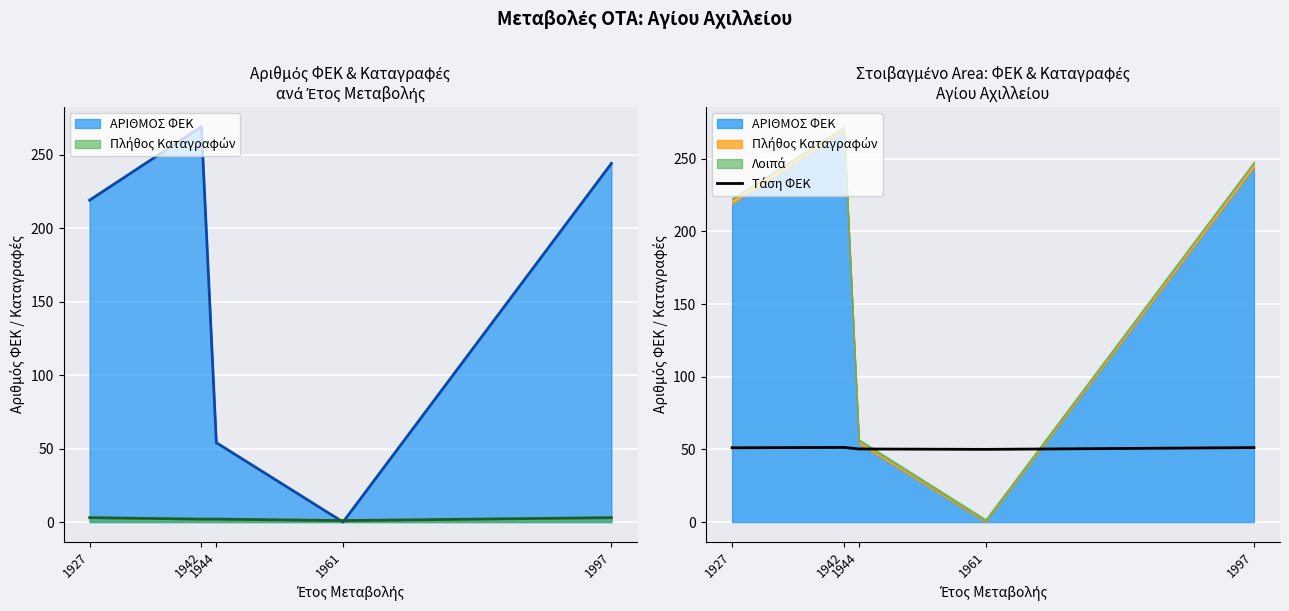

Between 1944 and 1997, which is larger?

1997